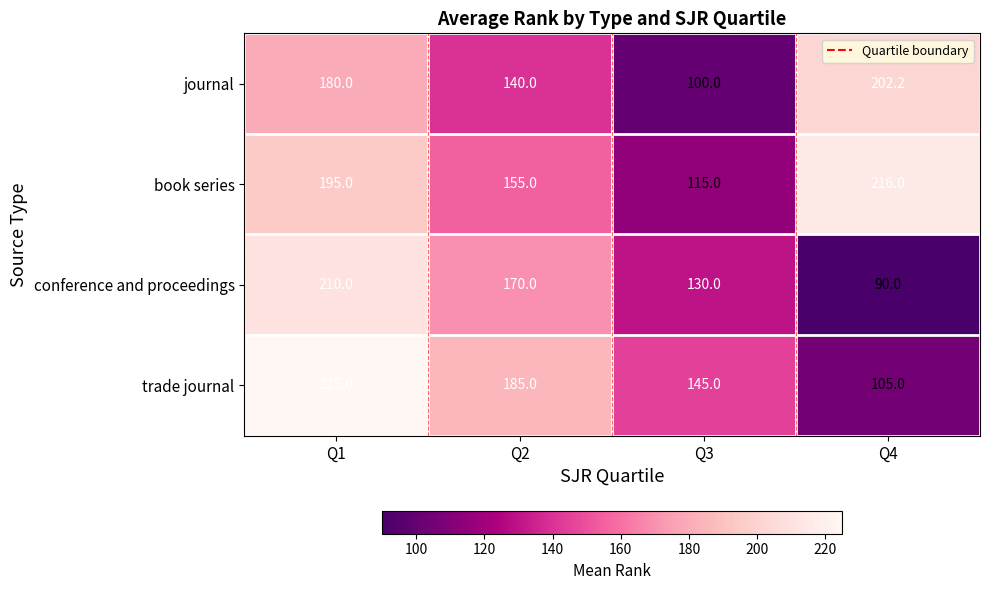

The value of trade journal at Q2 is 298.9. True or false?

False